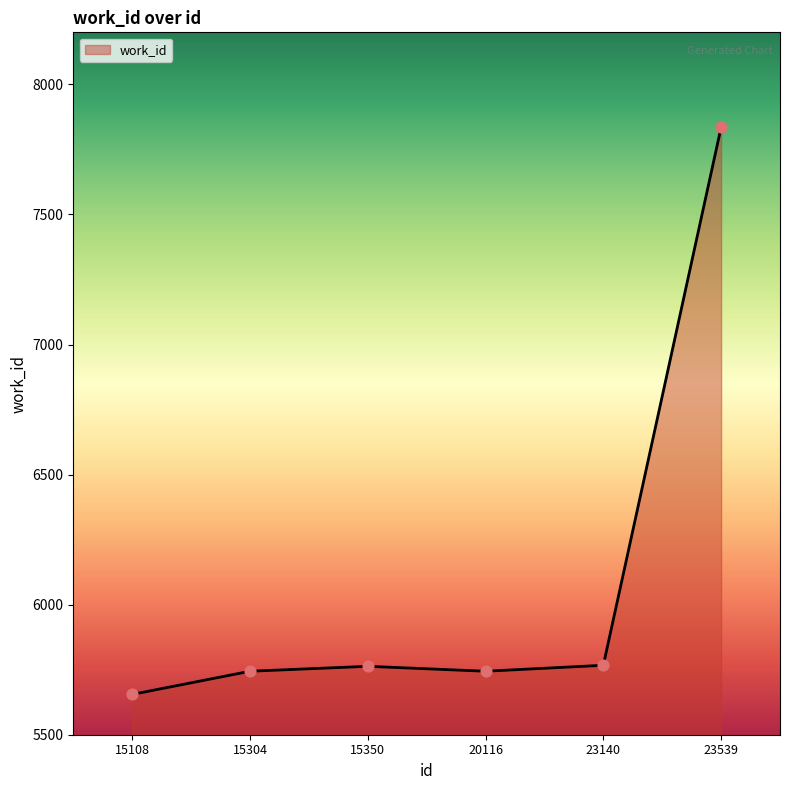

What is the change in value from 15304 to 23539?

+2091